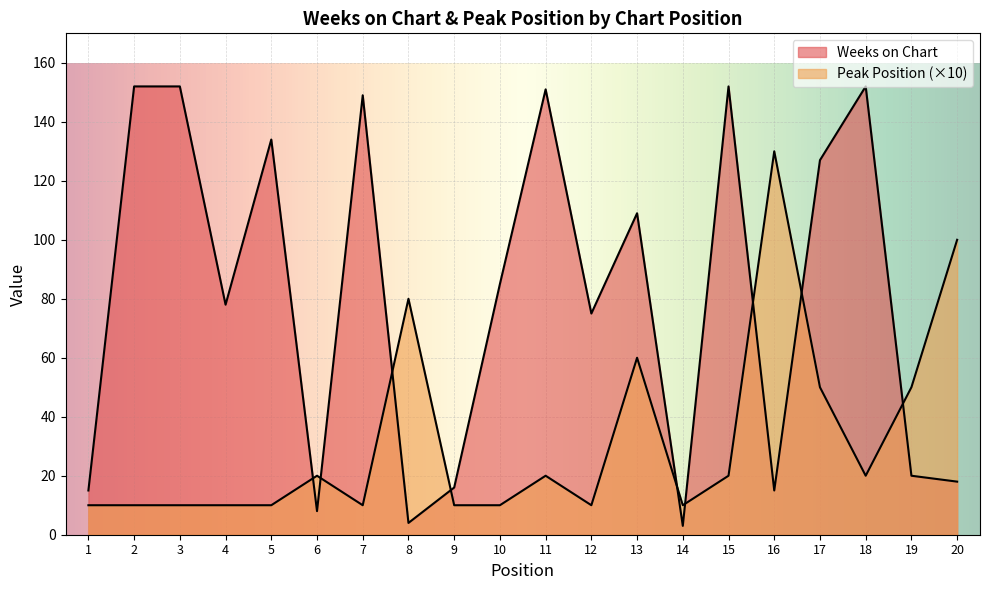

Which series ends up on top after the final intersection of Weeks on Chart and Peak Position?

Peak Position